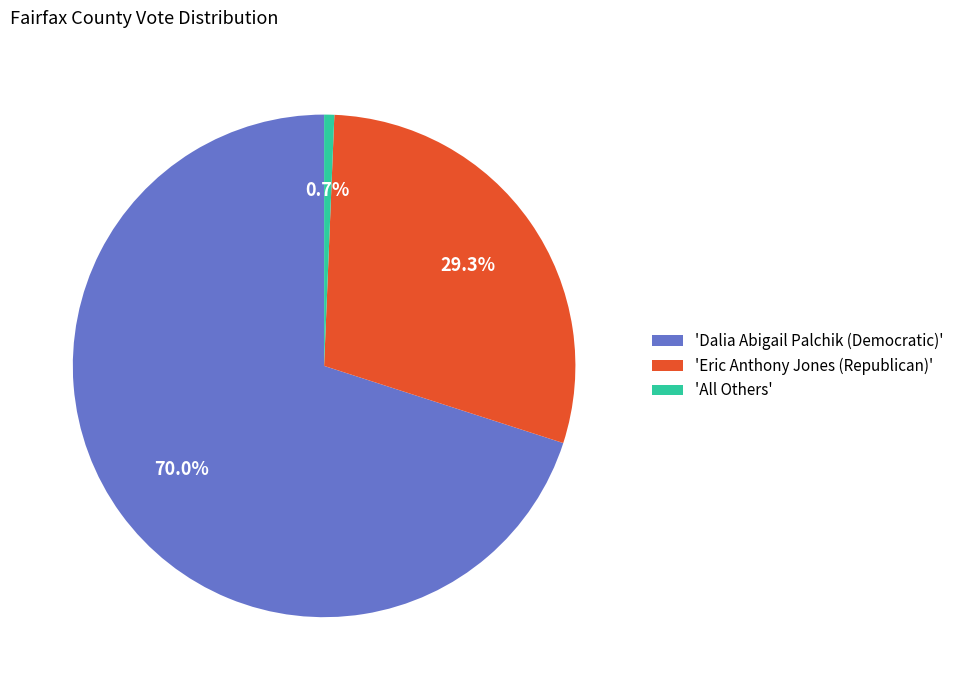

Combined, what portion of the pie is 'Dalia Abigail Palchik (Democratic)' and 'Eric Anthony Jones (Republican)'?

99.3%